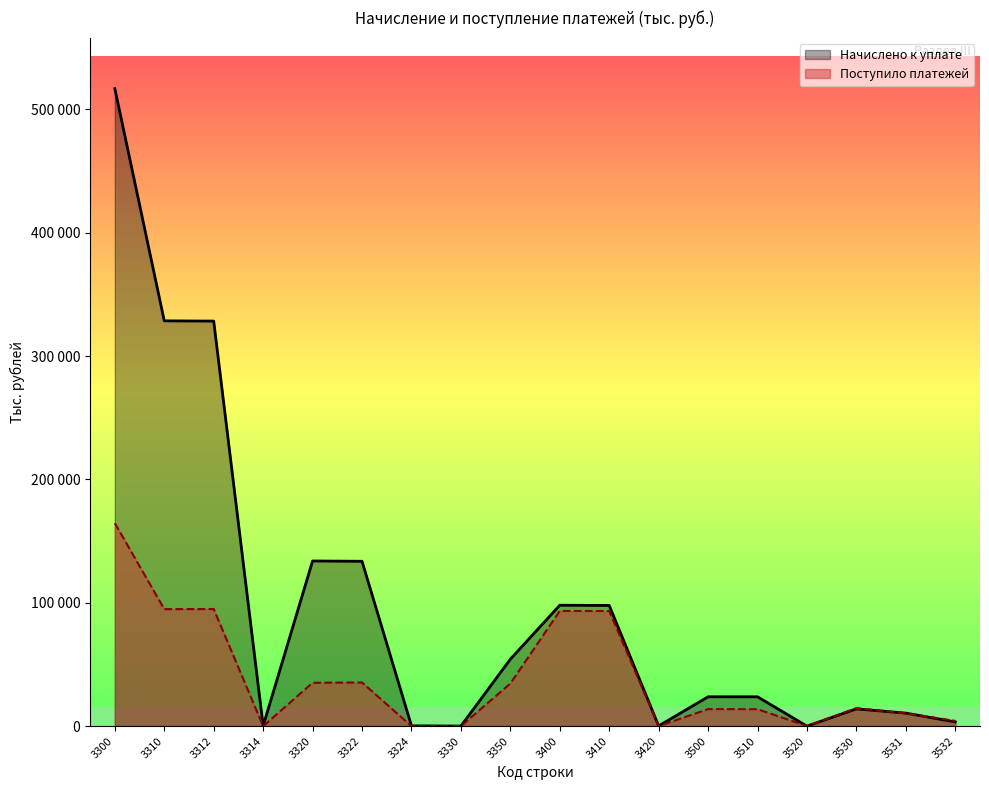

True or false: Начислено к уплате and Поступило платежей cross at least once.

True